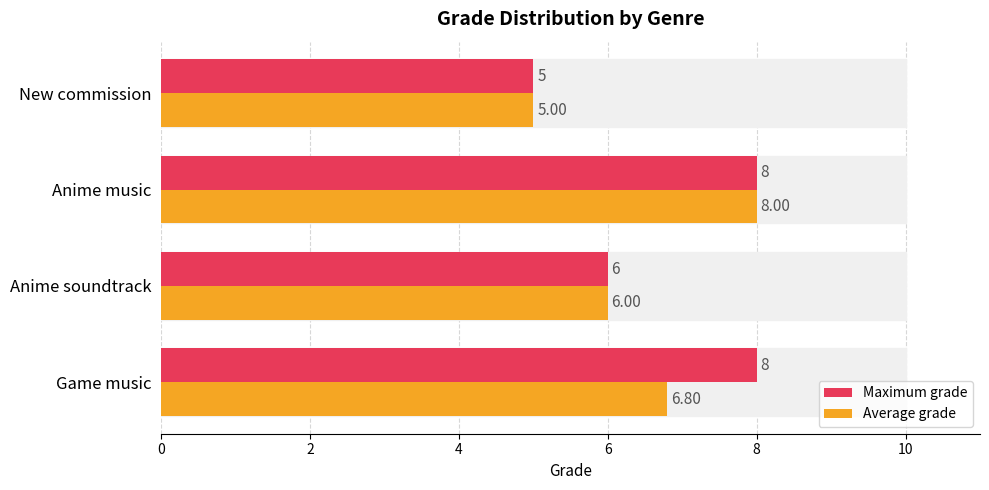

At which category is the sum across all series the highest?

Anime music